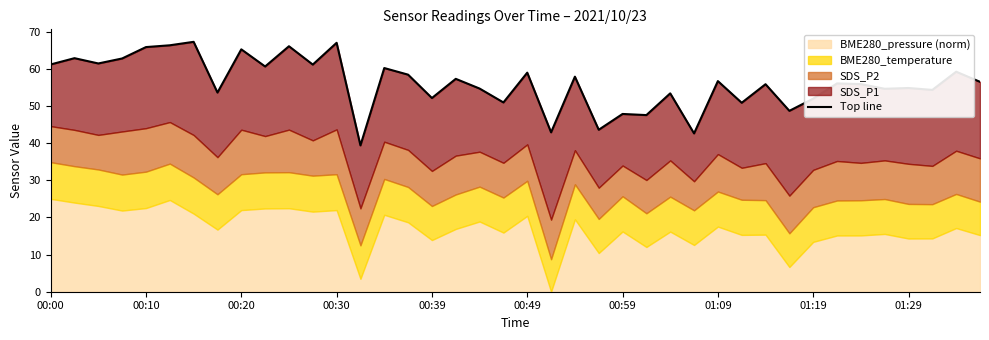

What is the difference between the maximum and minimum values?

27.9